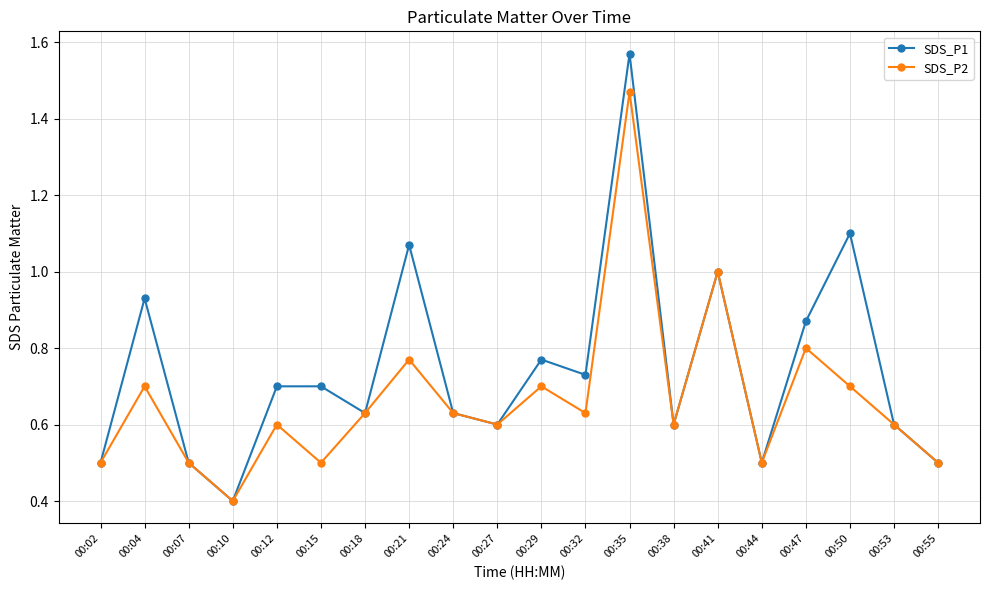

At which label is SDS_P2 closest to 0?

00:10